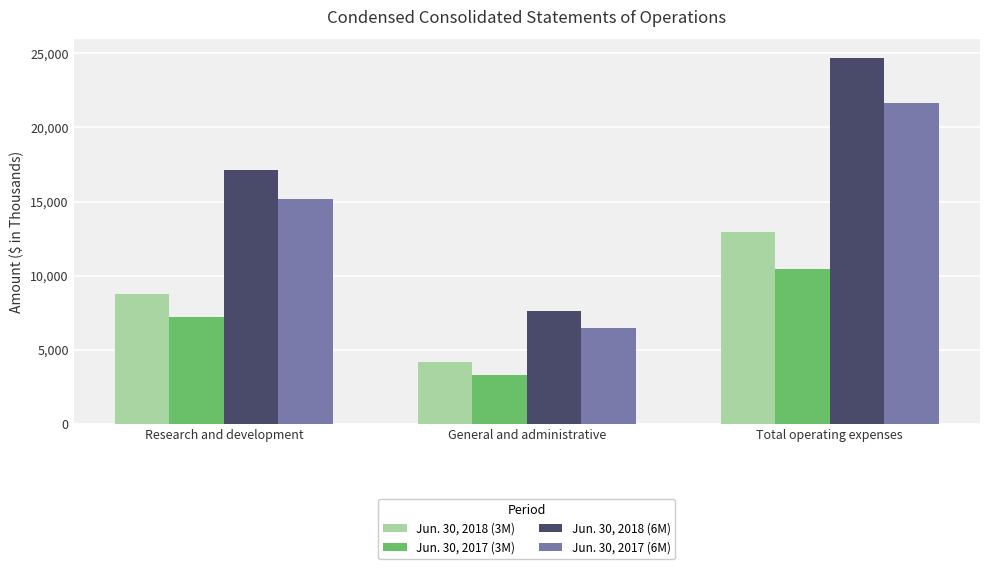

Where is Jun. 30, 2018 (6M) nearest to the value 16157?

Research and development